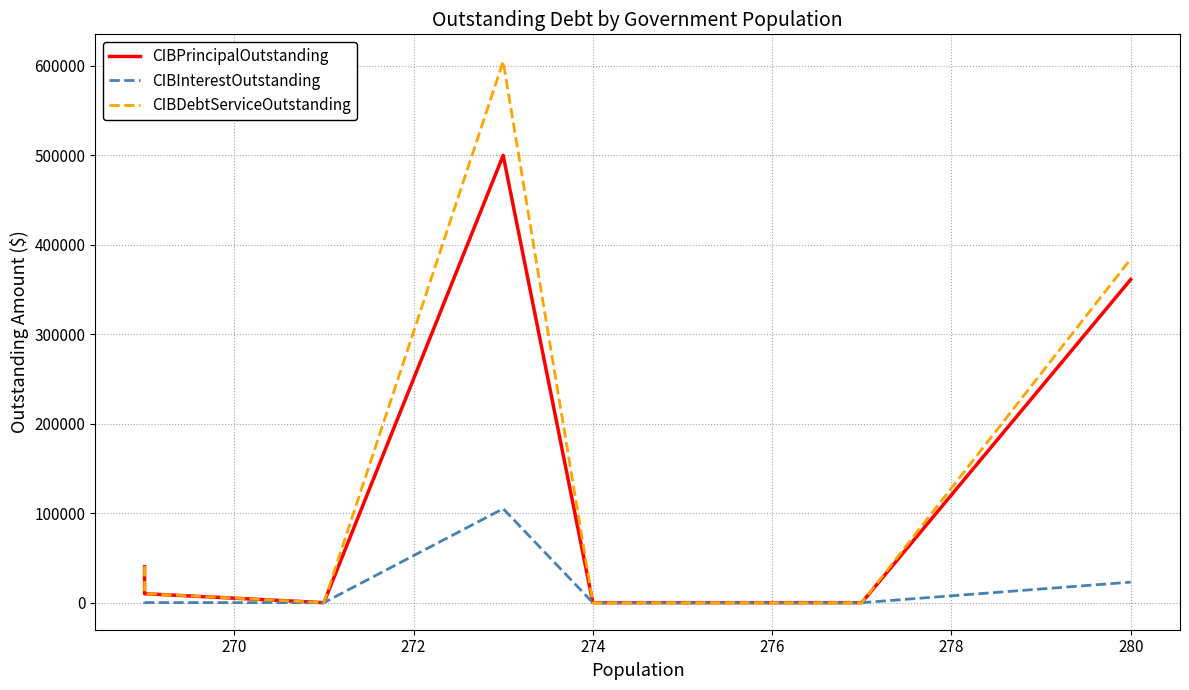

At 280, list the series in order from smallest to largest.

CIBInterestOutstanding, CIBPrincipalOutstanding, CIBDebtServiceOutstanding